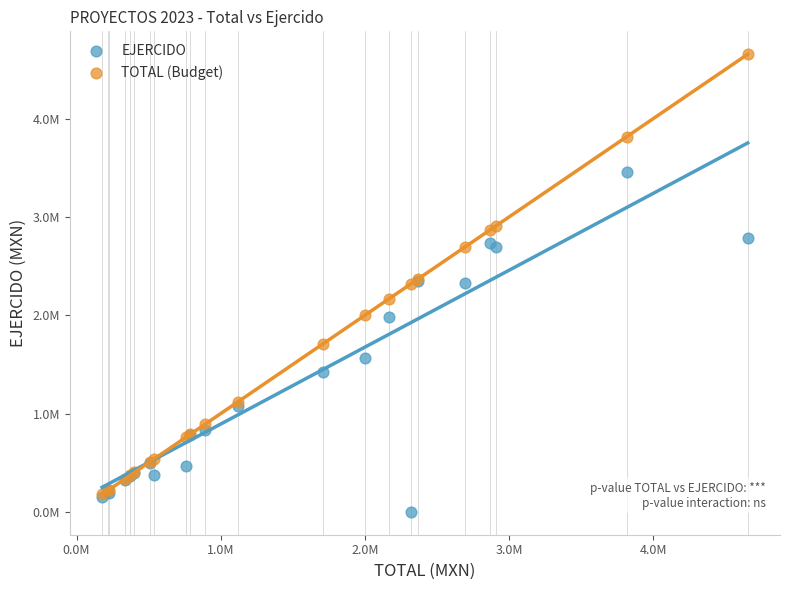

What are all the series names shown in the legend?

EJERCIDO, TOTAL (Budget)